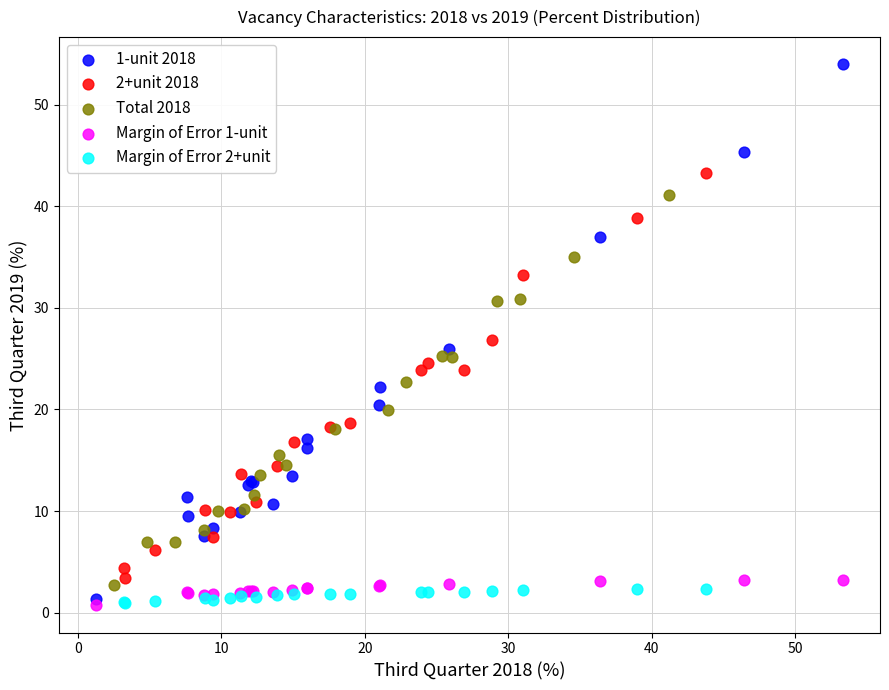

Which series has the largest Y range (max minus min)?

1-unit 2018